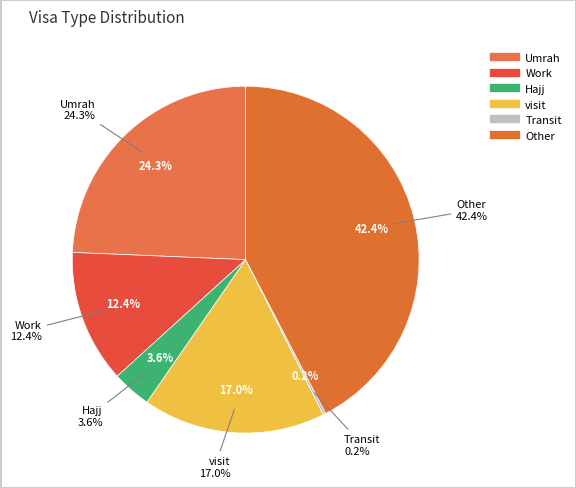

How many segments does this pie chart have?

6